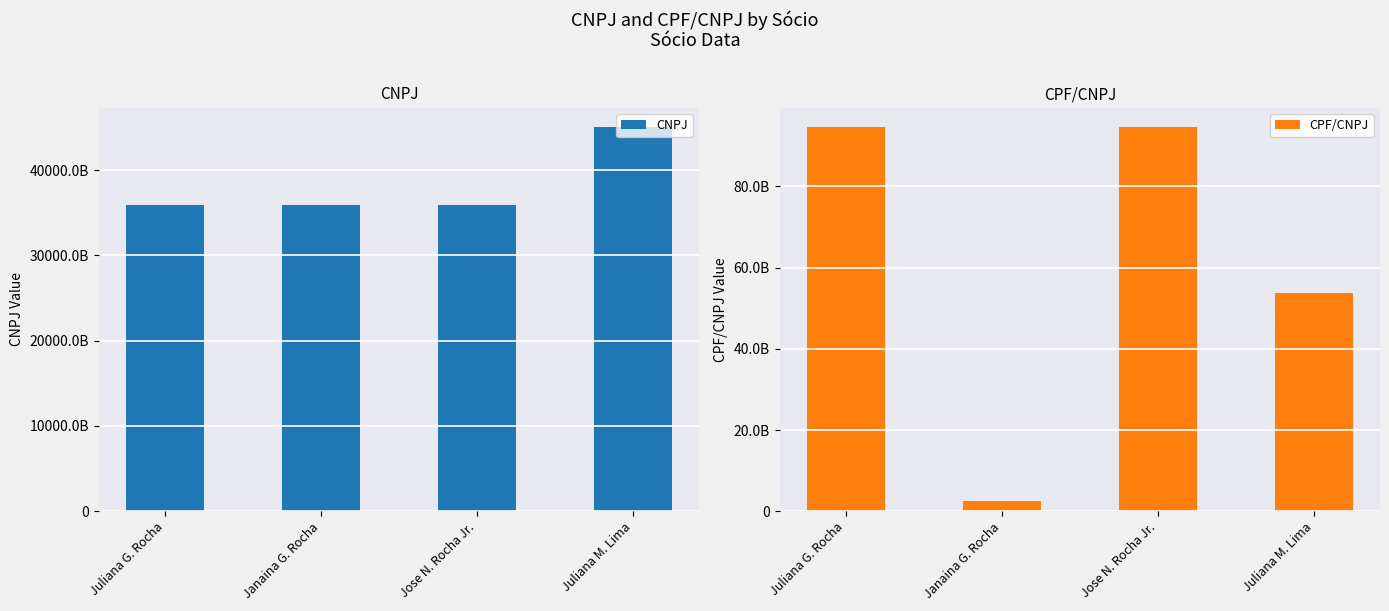

What is the label of the 4th bar from the right?

Juliana G. Rocha